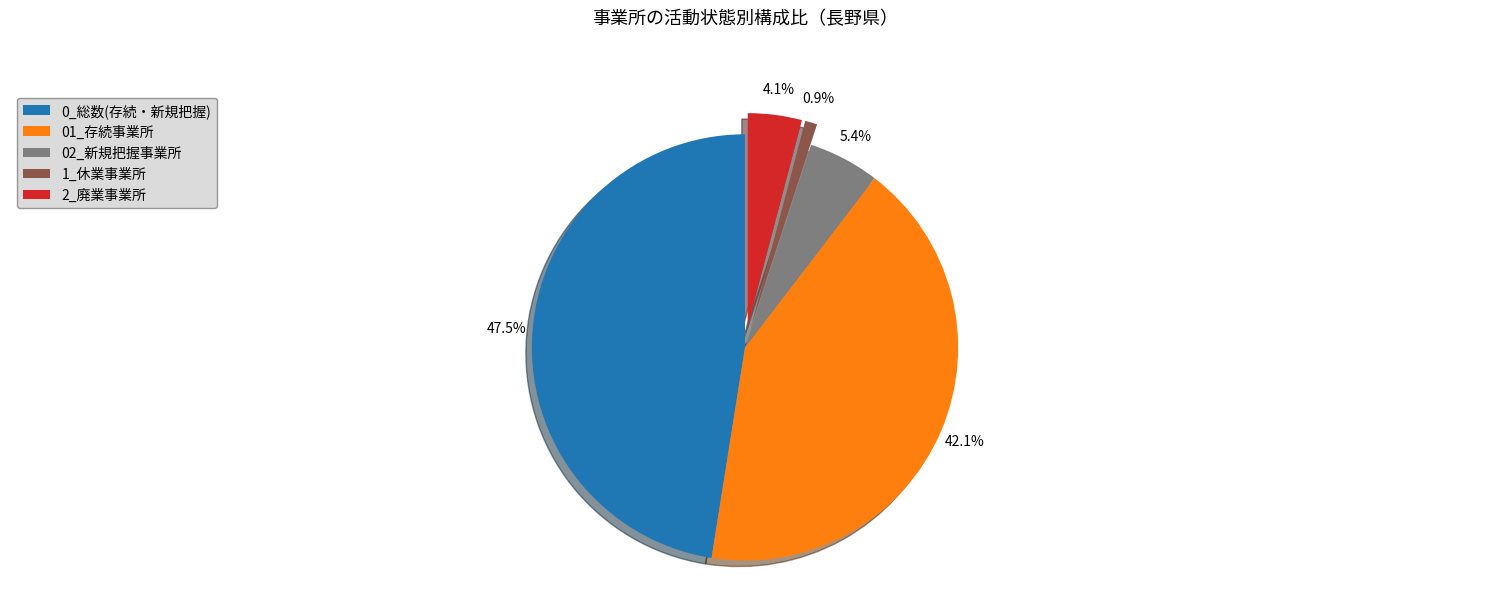

Does 01_存続事業所 account for over 50% of the chart?

No